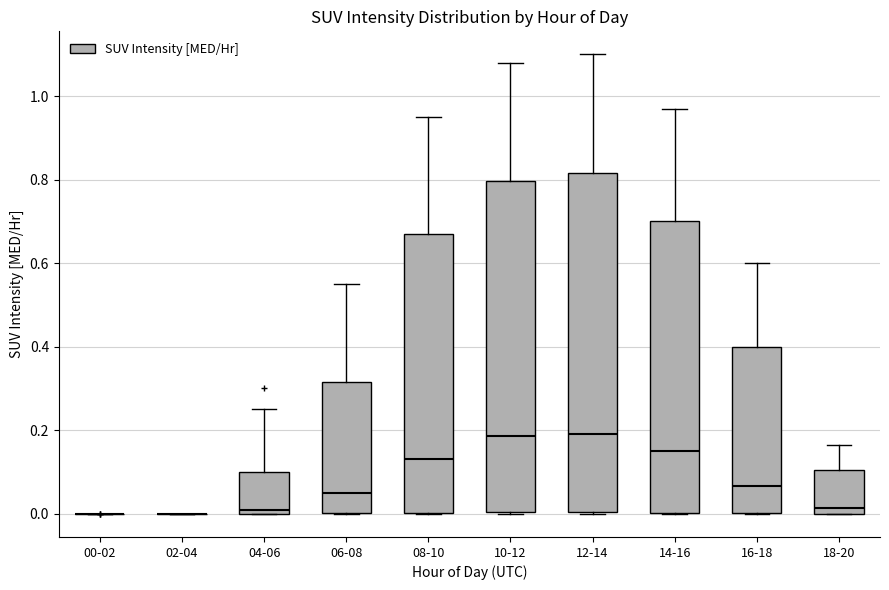

Where is the lower edge of the box for 16-18 on the y-axis? The values are not printed on the chart, so give them approximately, as read against the axis.

0.00